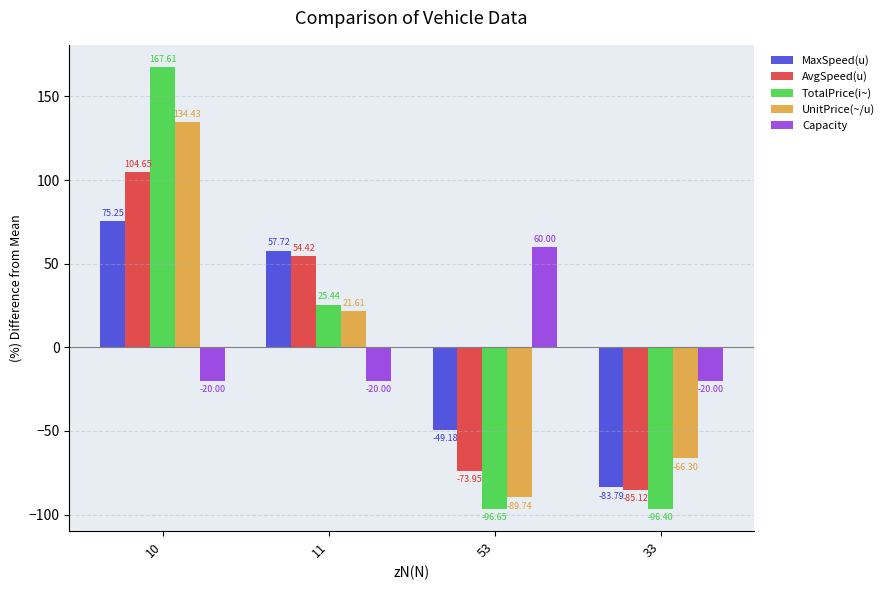

The value of Capacity at 33 is -34.3. True or false?

False